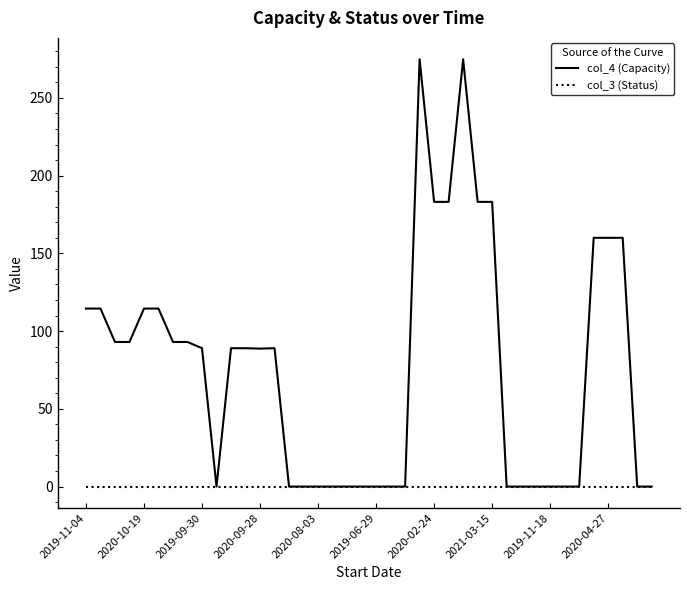

Rank the series by their average value, from highest to lowest.

col_4 (Capacity), col_3 (Status)